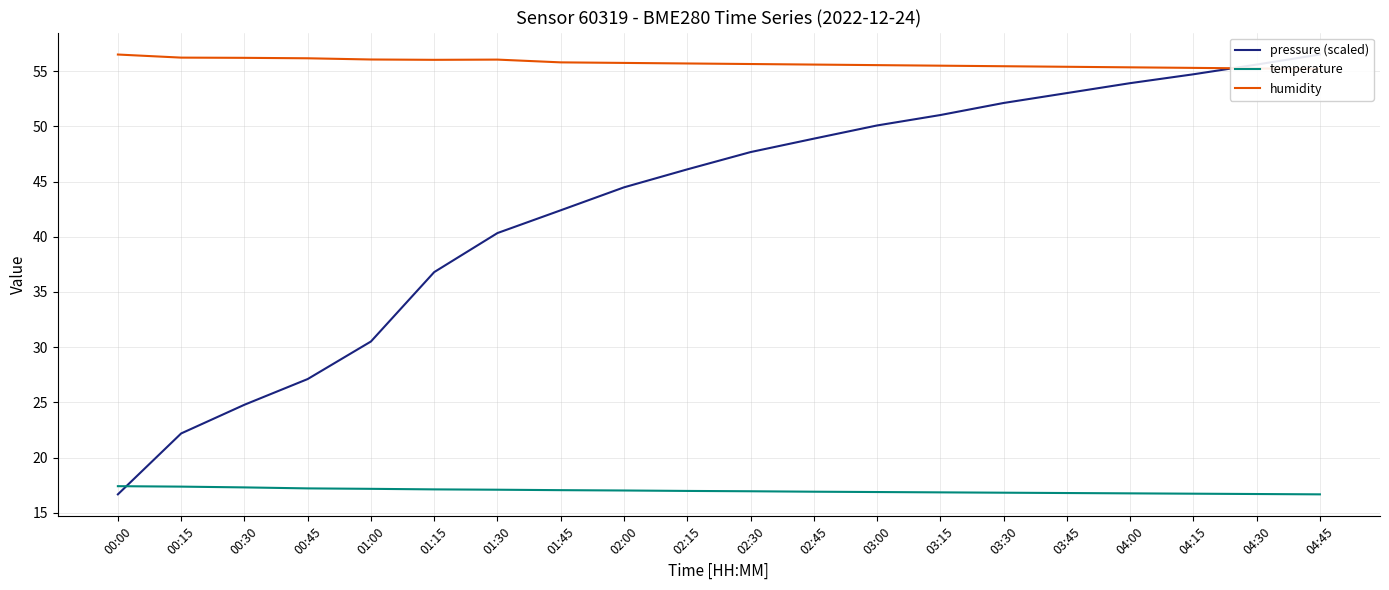

What value does the humidity series have at 02:15?

55.7